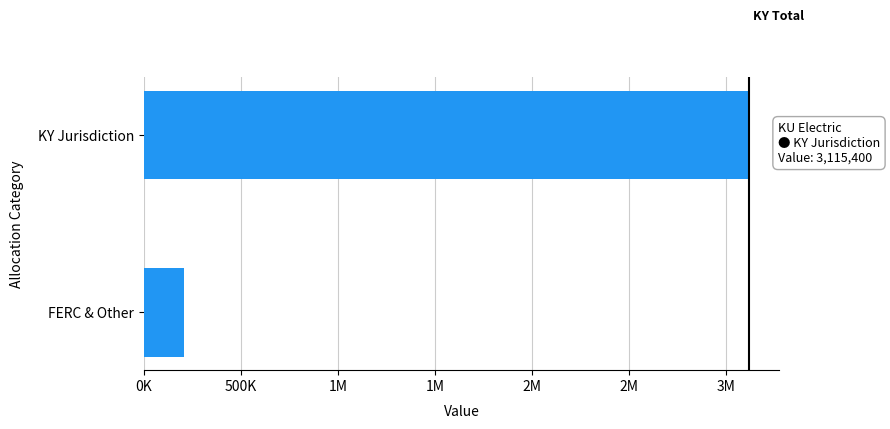

Are the bars horizontal?

Yes